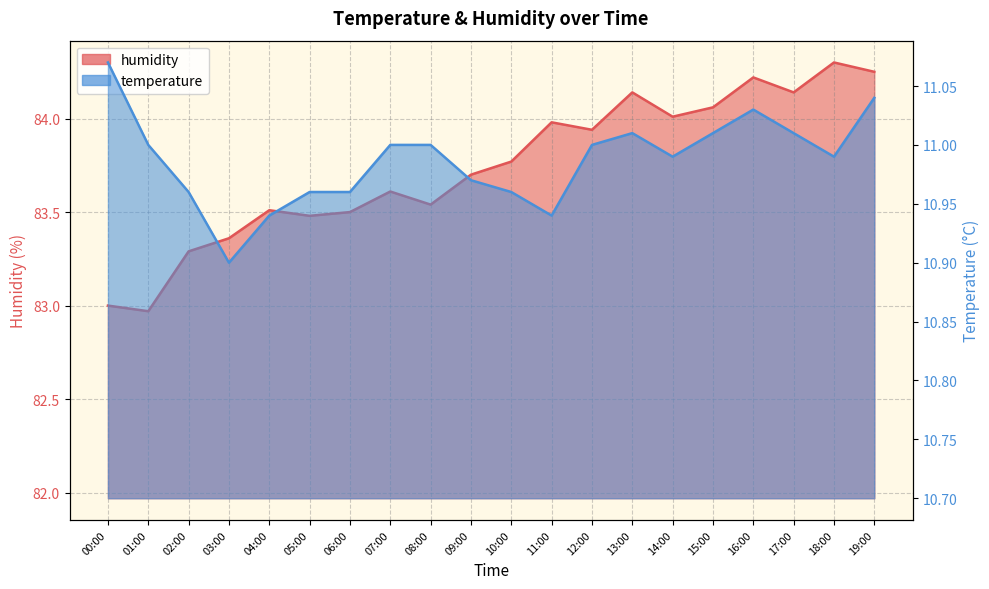

List the series in order of their overall mean, lowest first.

temperature, humidity